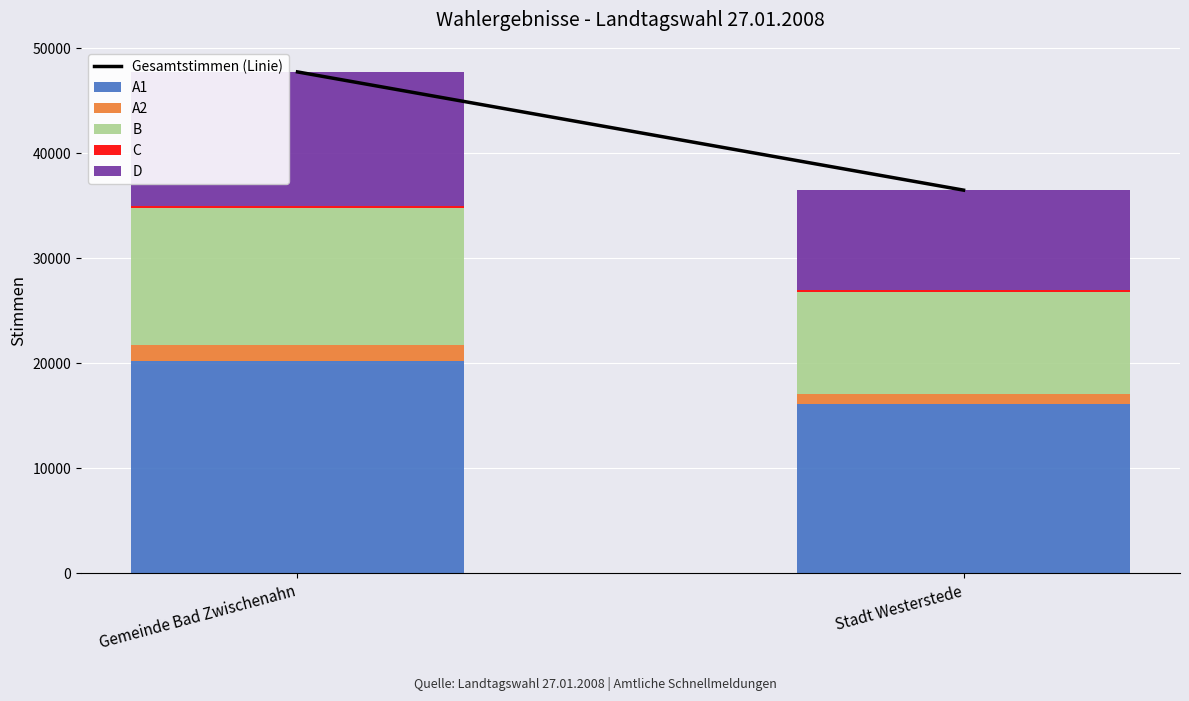

Is it true that A1 equals 16132 at Stadt Westerstede?

True